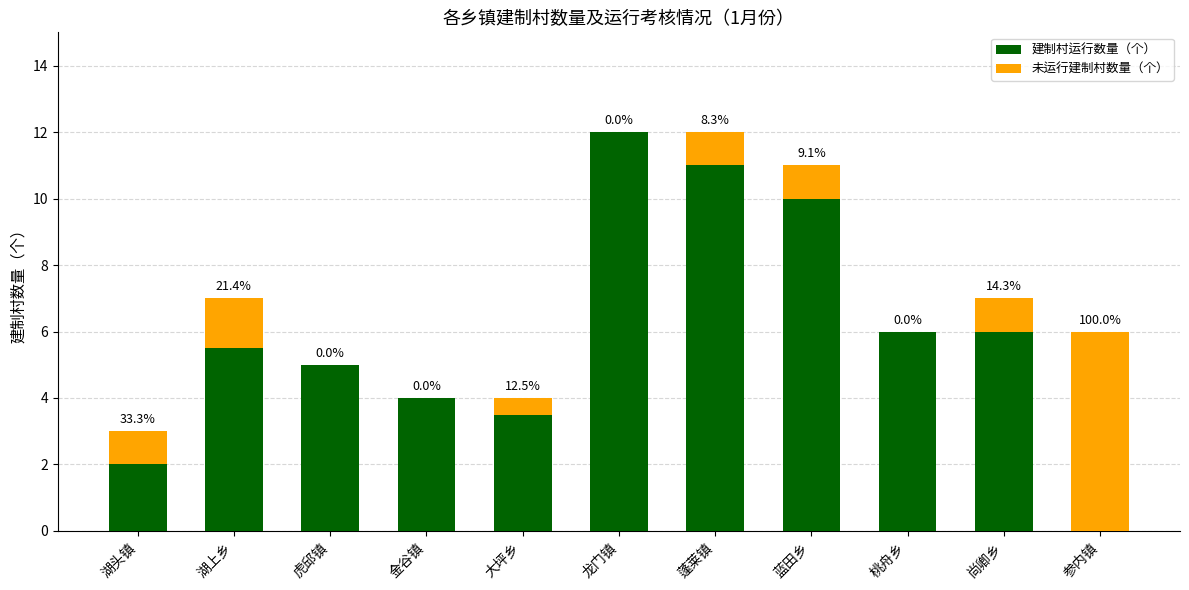

Between 湖头镇 and 桃舟乡, which series saw the biggest shift?

建制村运行数量（个）